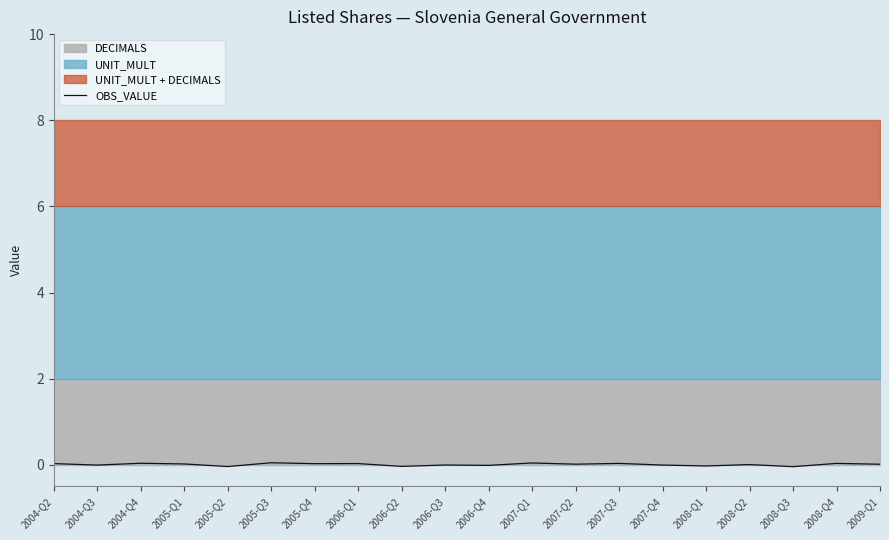

At which category does the chart reach its minimum across all series?

2008-Q3